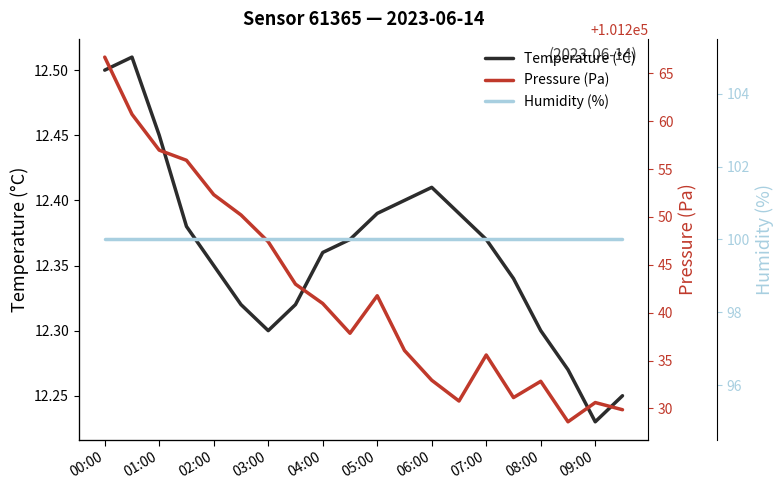

True or false: Temperature (°C) has a value of 7.6 at 07:00.

False